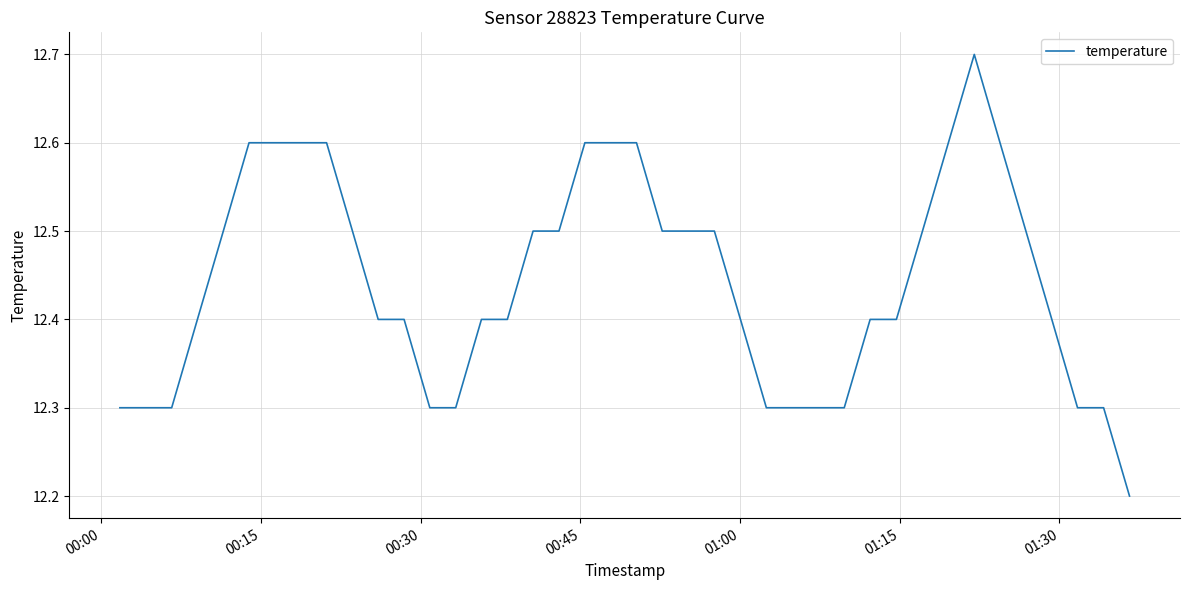

What is the smallest value displayed?

12.2